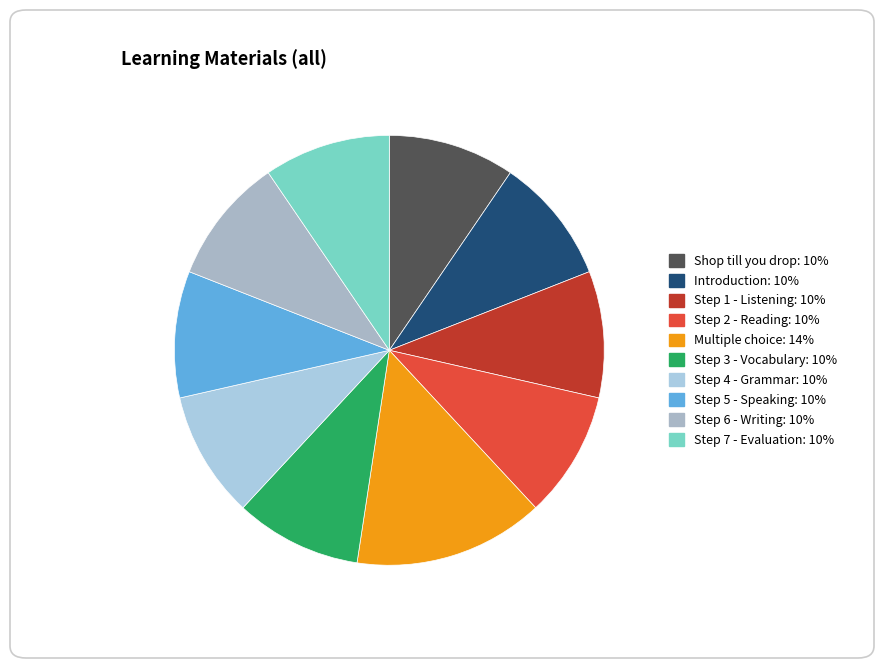

What percentage is the Step 1 - Listening slice, to the nearest percent?

10%